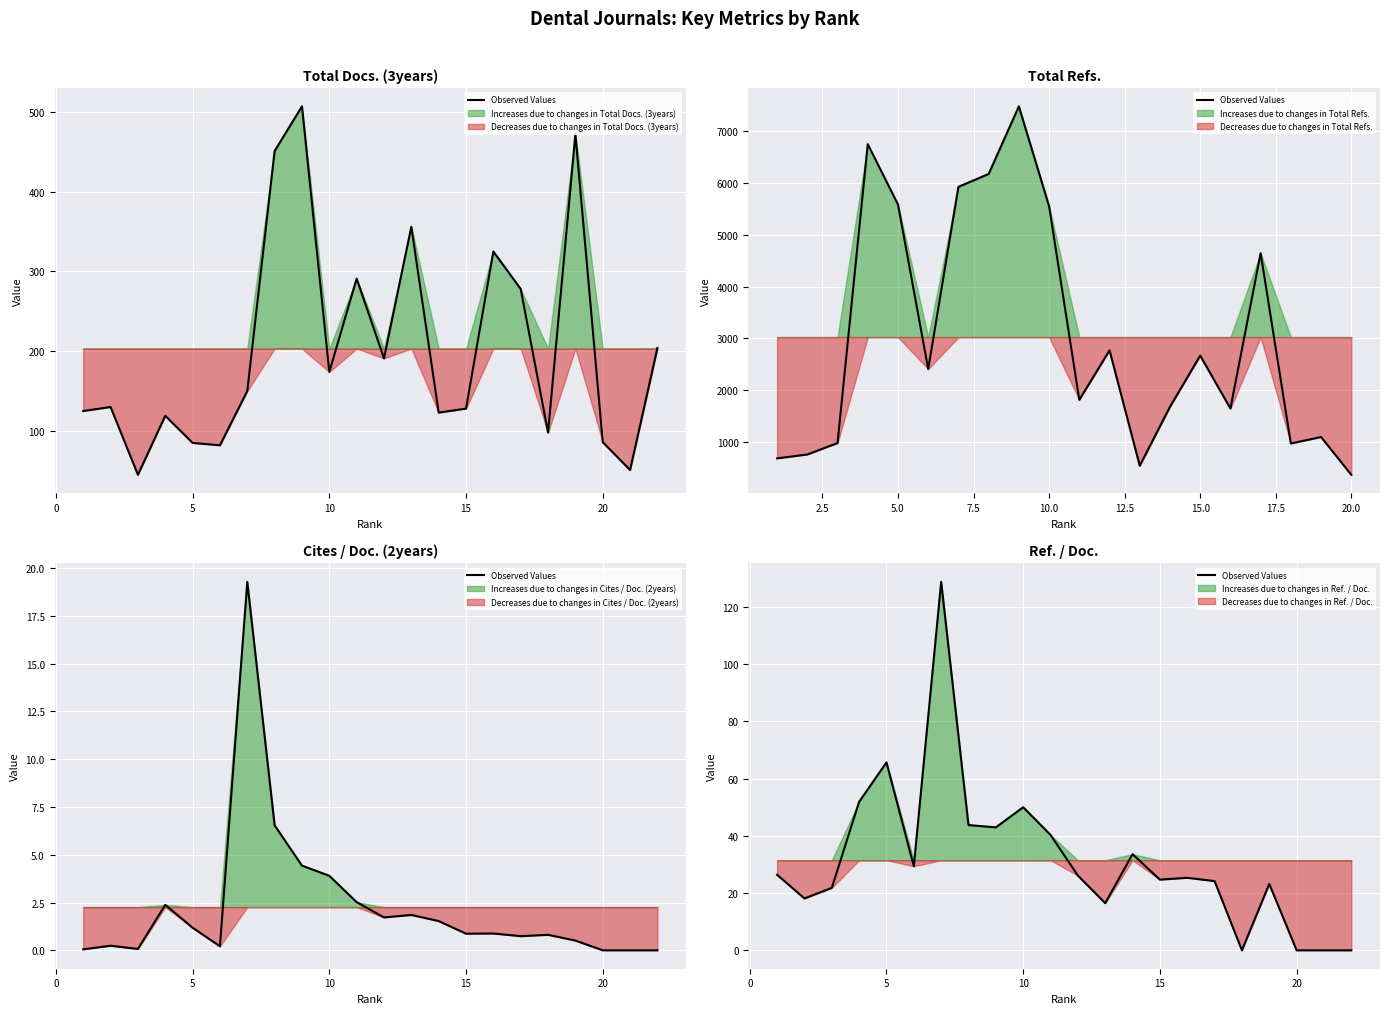

True or false: there are more than 2 points higher than both neighbors.

True